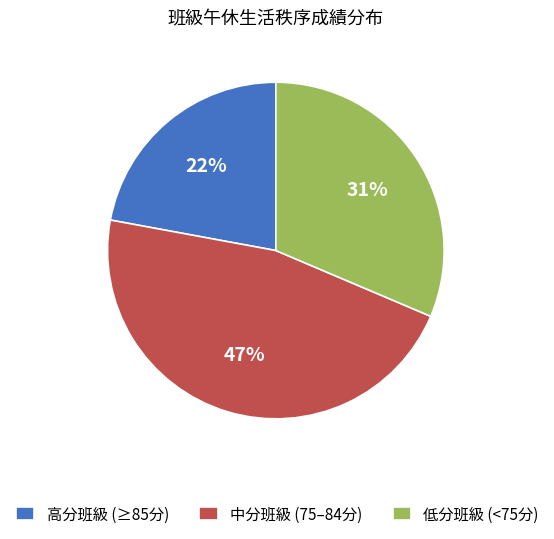

What is the ratio of the value at 中分班級 (75–84分) to the value at 高分班級 (≥85分)?

2.1